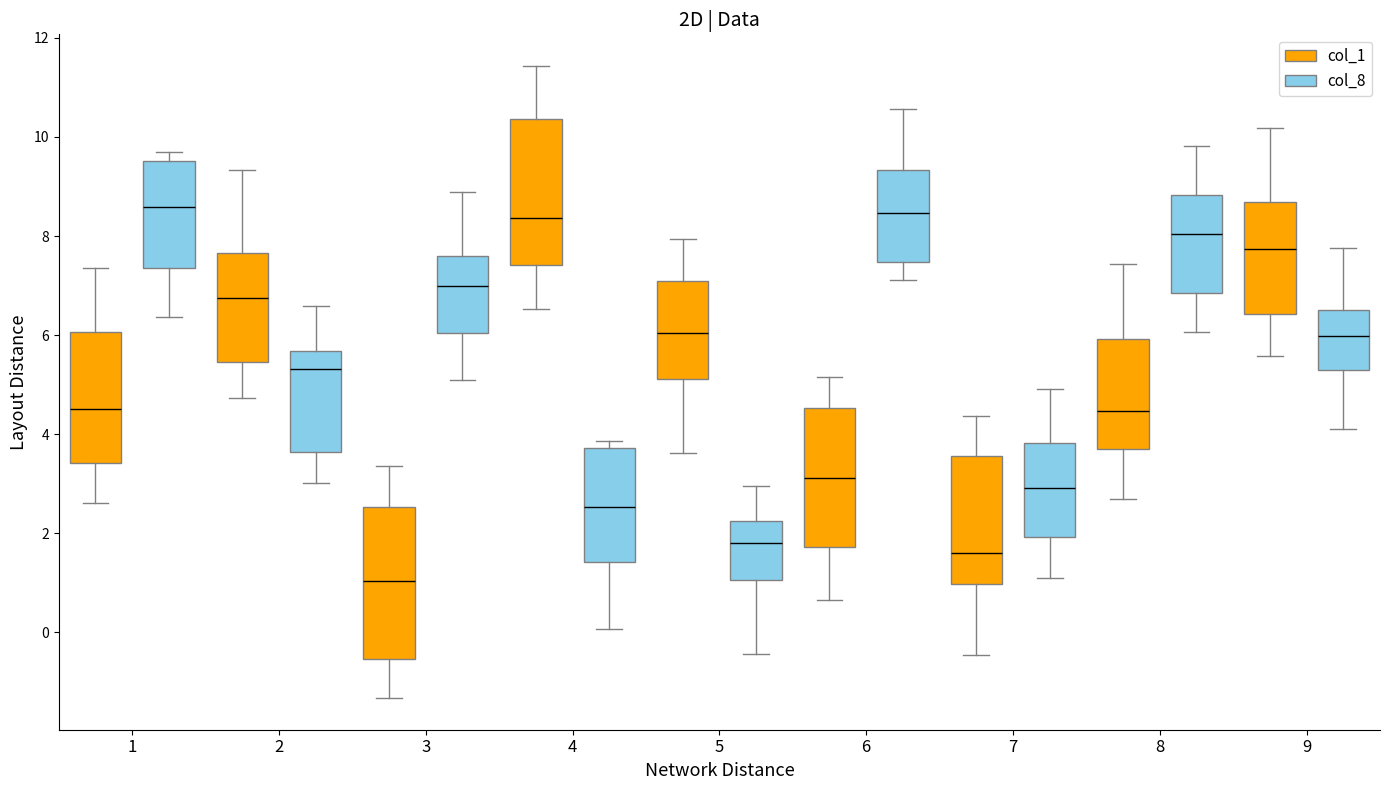

Reading left to right, transcribe this box plot: for each box, give where its median line is, the range the box spans, and where its two whiskers end, as read against the y-axis. The values are not printed on the chart, so give them approximately, as read against the axis.

1 (col_1): median 4.6, box 3.4 to 6.0, whiskers 2.6 to 7.4
1 (col_8): median 8.6, box 7.4 to 9.6, whiskers 6.4 to 9.6 (just above the box's upper edge)
2 (col_1): median 6.8, box 5.4 to 7.6, whiskers 4.8 to 9.4
2 (col_8): median 5.4, box 3.6 to 5.6, whiskers 3.0 to 6.6
3 (col_1): median 1.0, box -0.6 to 2.6, whiskers -1.4 to 3.4
3 (col_8): median 7.0, box 6.0 to 7.6, whiskers 5.0 to 8.8
4 (col_1): median 8.4, box 7.4 to 10.4, whiskers 6.6 to 11.4
4 (col_8): median 2.6, box 1.4 to 3.8, whiskers 0.0 to 3.8 (just above the box's upper edge)
5 (col_1): median 6.0, box 5.2 to 7.0, whiskers 3.6 to 8.0
5 (col_8): median 1.8, box 1.0 to 2.2, whiskers -0.4 to 3.0
6 (col_1): median 3.2, box 1.8 to 4.6, whiskers 0.6 to 5.2
6 (col_8): median 8.4, box 7.4 to 9.4, whiskers 7.2 to 10.6
7 (col_1): median 1.6, box 1.0 to 3.6, whiskers -0.4 to 4.4
7 (col_8): median 3.0, box 2.0 to 3.8, whiskers 1.2 to 5.0
8 (col_1): median 4.4, box 3.8 to 6.0, whiskers 2.6 to 7.4
8 (col_8): median 8.0, box 6.8 to 8.8, whiskers 6.0 to 9.8
9 (col_1): median 7.8, box 6.4 to 8.6, whiskers 5.6 to 10.2
9 (col_8): median 6.0, box 5.2 to 6.6, whiskers 4.2 to 7.8